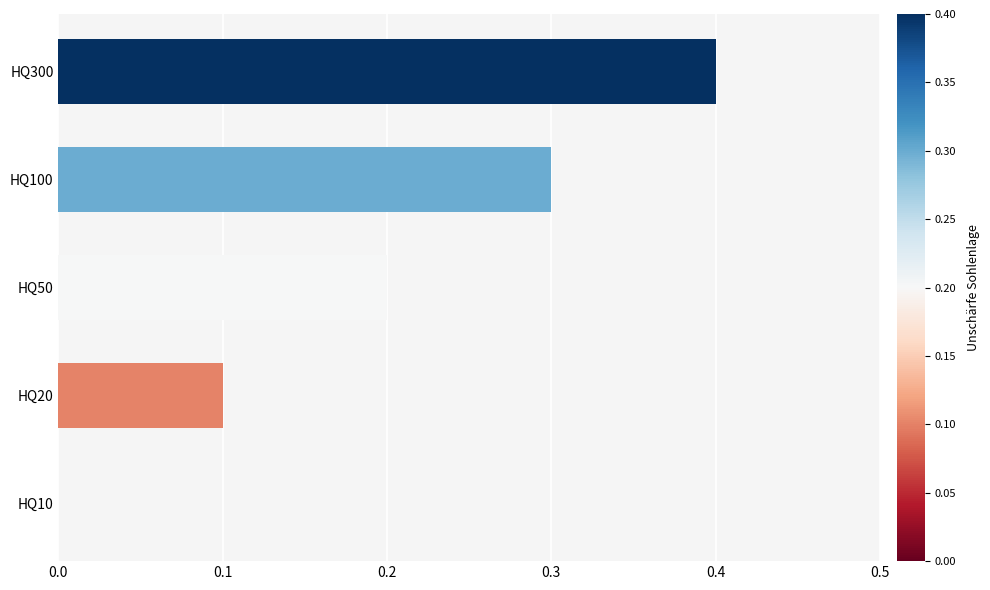

What is the sum of all values?

1.0